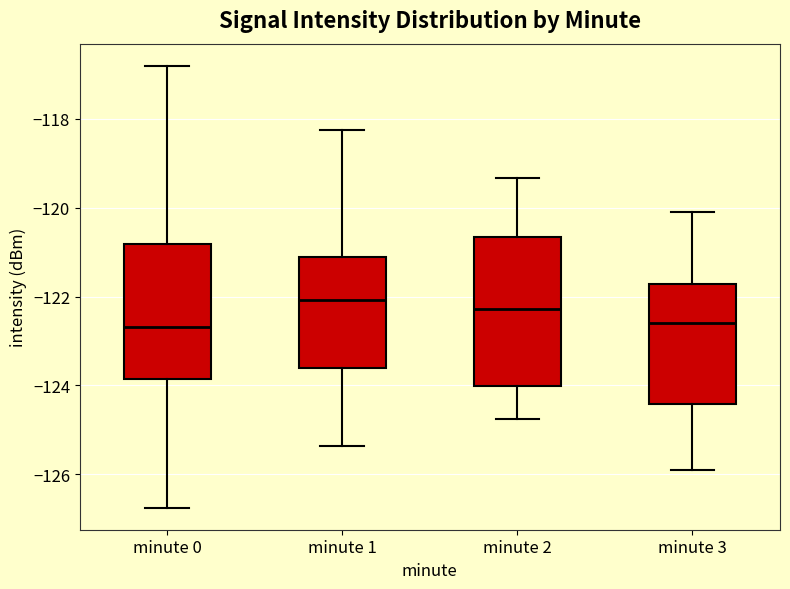

Where is the lower edge of the box for minute 2 on the y-axis? The values are not printed on the chart, so give them approximately, as read against the axis.

-124.0